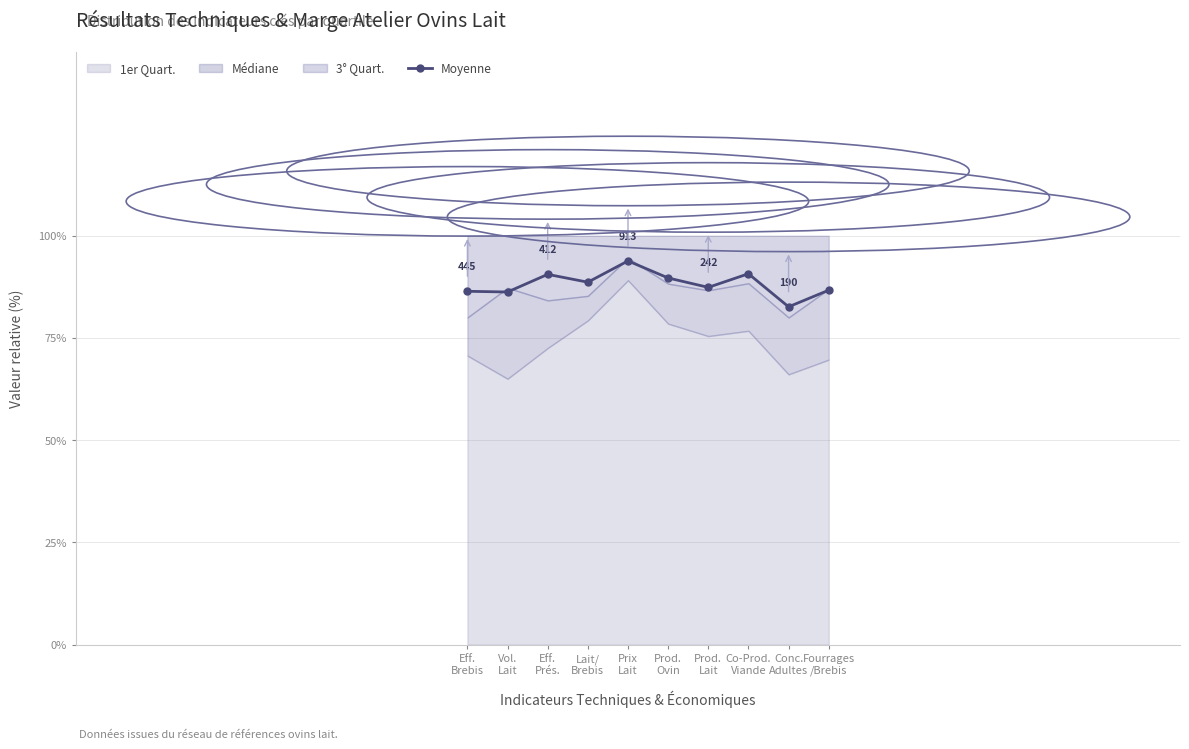

What is the difference between the values at Lait/
Brebis and Co-Prod.
Viande?

2.1